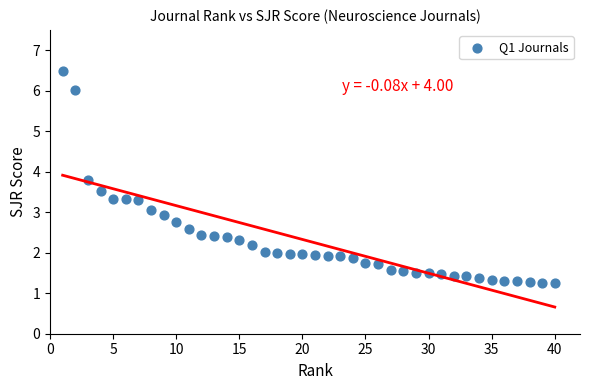

What is the range of X values (max minus min)?

39.0